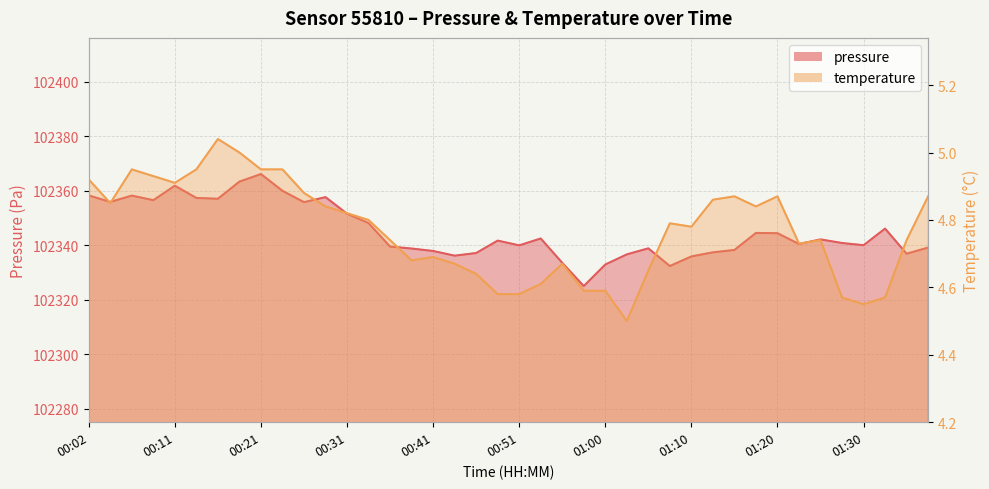

True or false: pressure has a value of 102361.9 at 00:11.

True